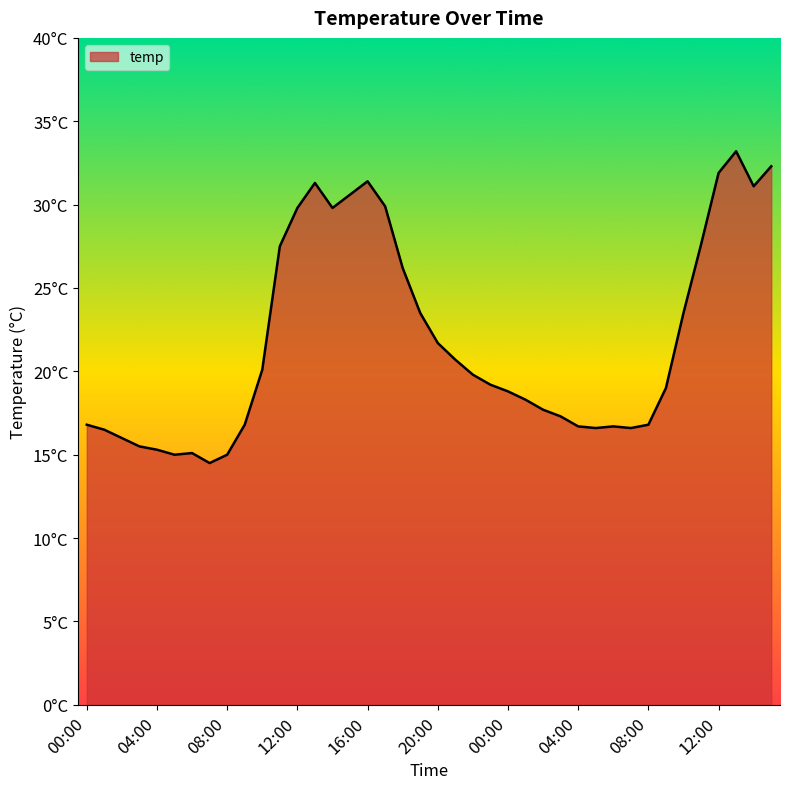

Does the chart have visible grid lines?

No